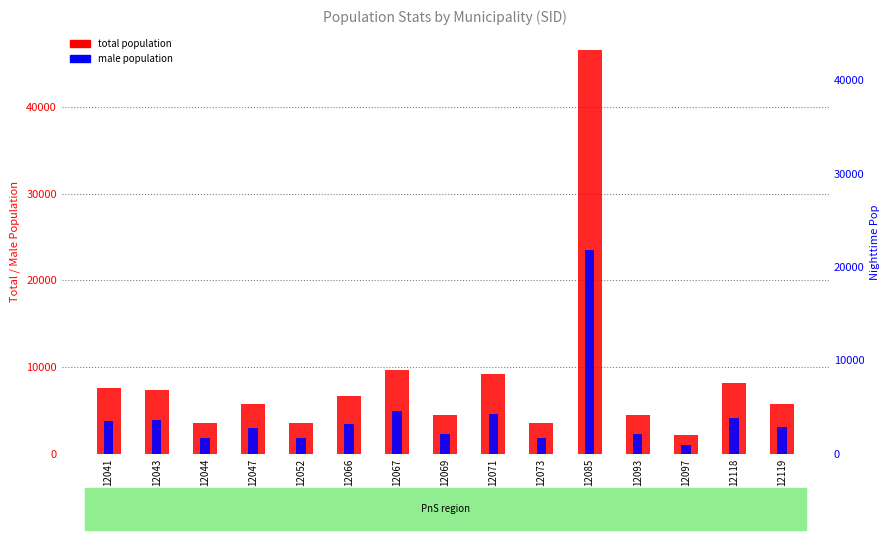

Reading left to right, what are all the values shown in this chart?

total population: 12041=7556	12043=7396	12044=3505	12047=5732	12052=3549	12066=6637	12067=9610	12069=4450	12071=9200	12073=3572	12085=46527	12093=4522	12097=2126	12118=8124	12119=5780
male population: 12041=3831	12043=3947	12044=1757	12047=2928	12052=1757	12066=3382	12067=4874	12069=2274	12071=4609	12073=1803	12085=23477	12093=2286	12097=1034	12118=4071	12119=3100